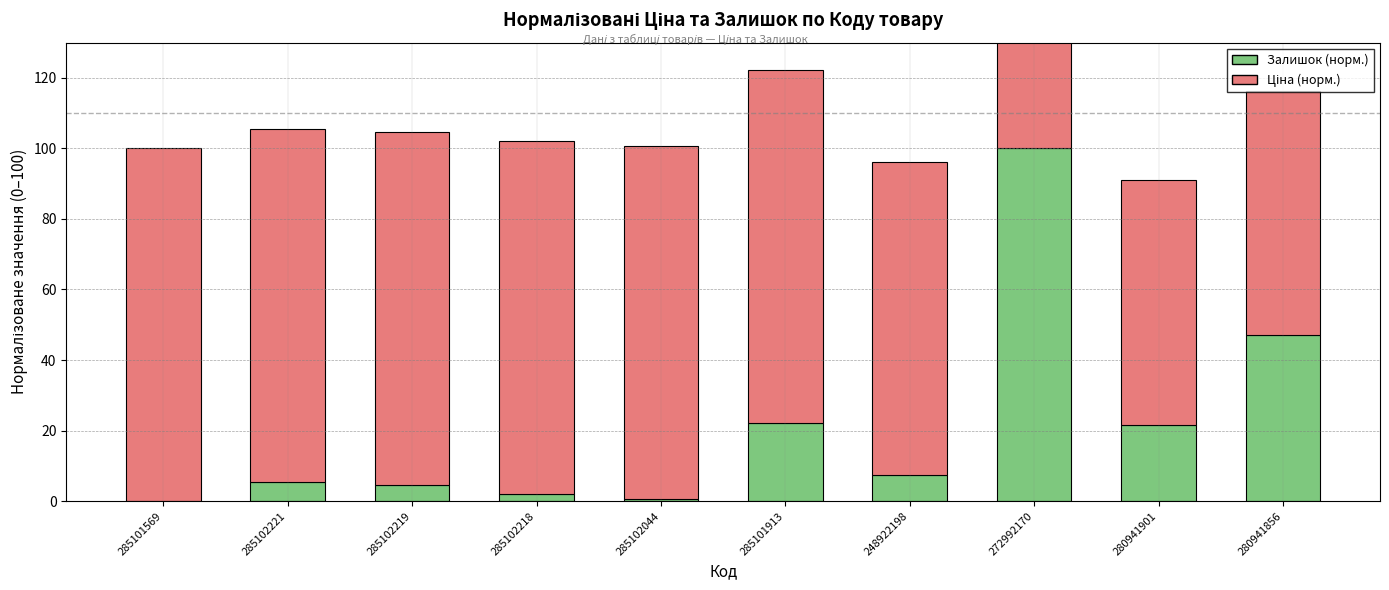

What is the sum of all Ціна (норм.) values?

927.6